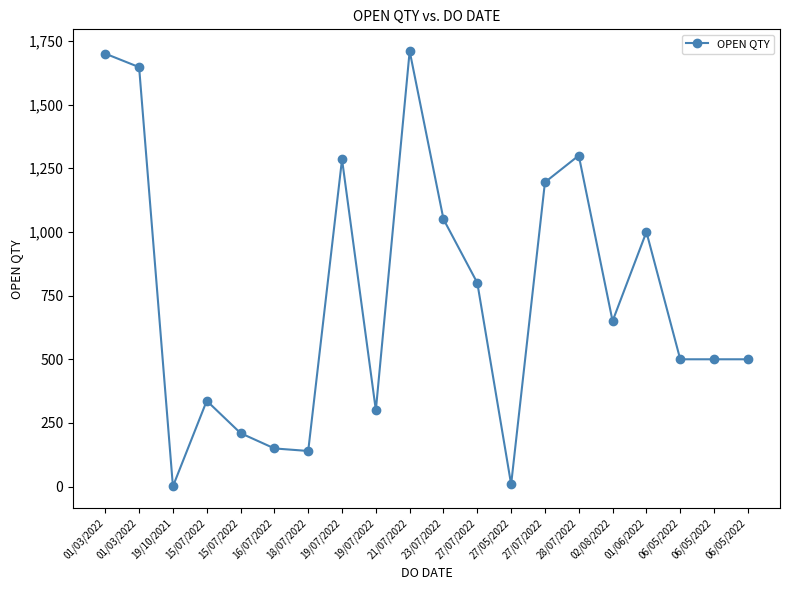

At which label does the data first exceed 650?

01/03/2022